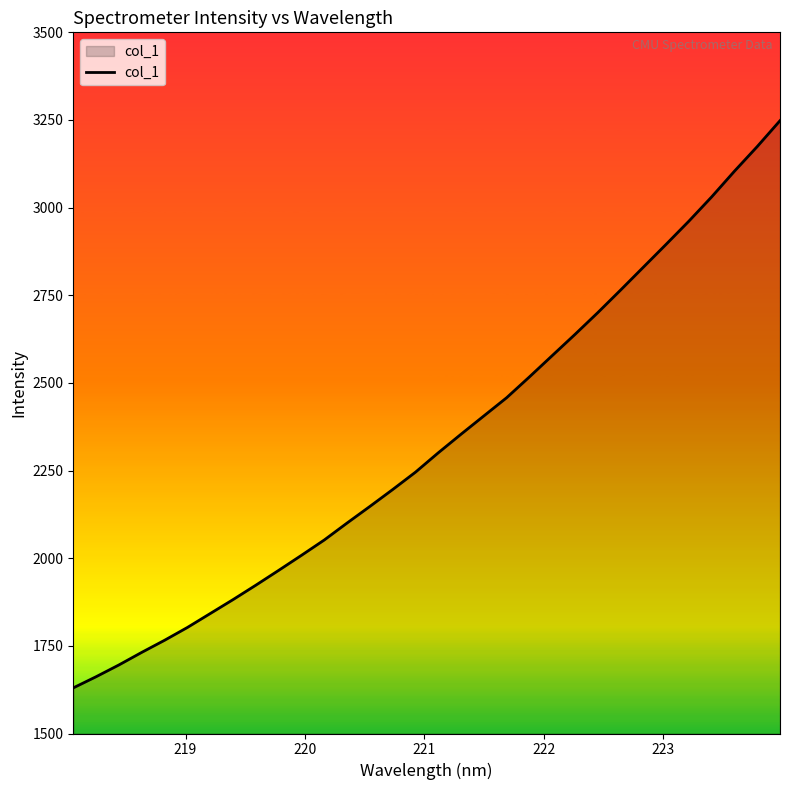

What is the greatest value displayed?

3248.1